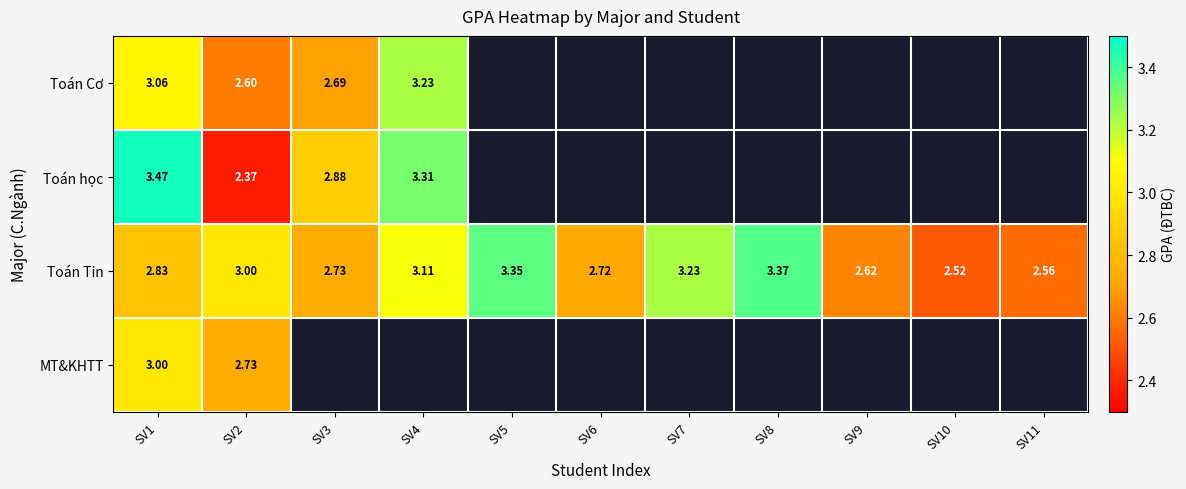

How many positive values does the Toán Cơ series have?

4